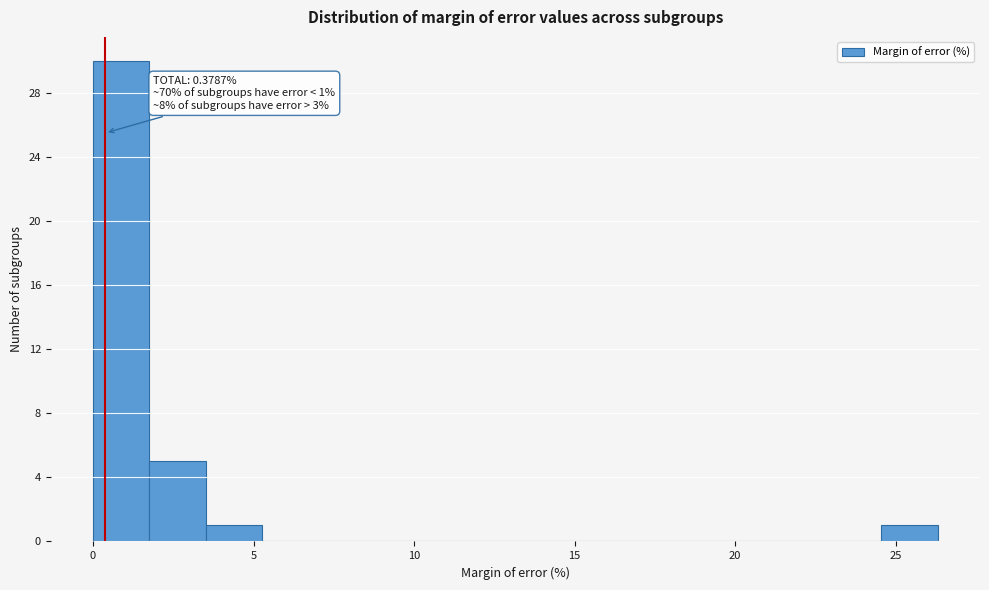

Around what value on the x-axis is the tallest bar? Give the approximate position of its centre, as read against the axis.

1.0